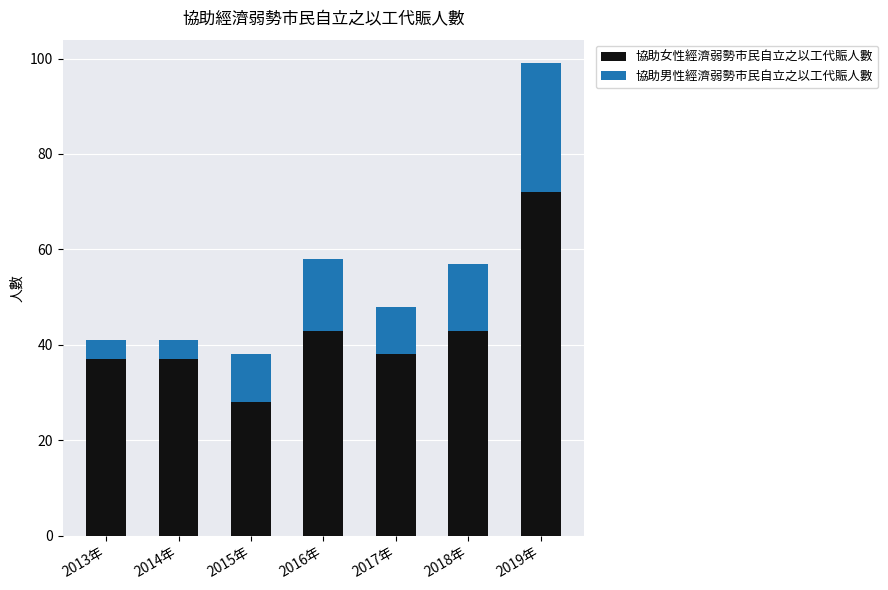

What is the difference between the 協助女性經濟弱勢市民自立之以工代賑人數 values at 2016年 and 2013年?

6